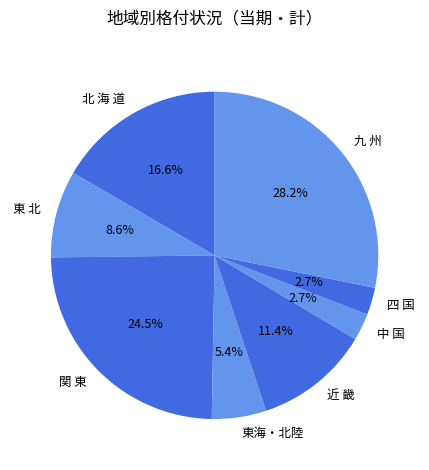

What percentage is NOT represented by 中 国?

97.3%